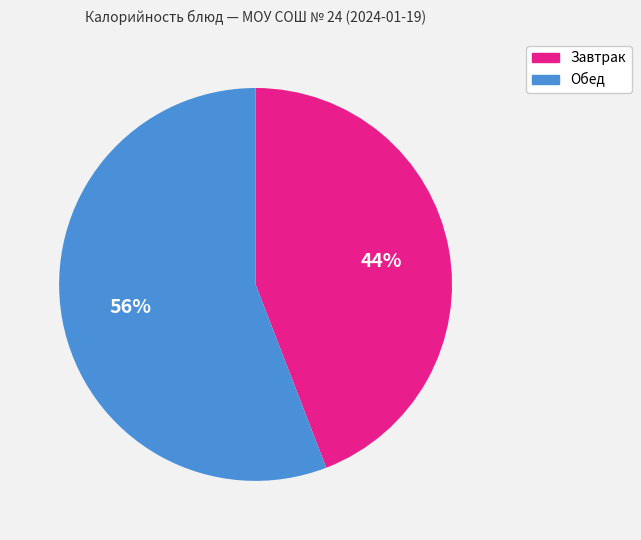

Which slice represents more than half of the pie?

Обед